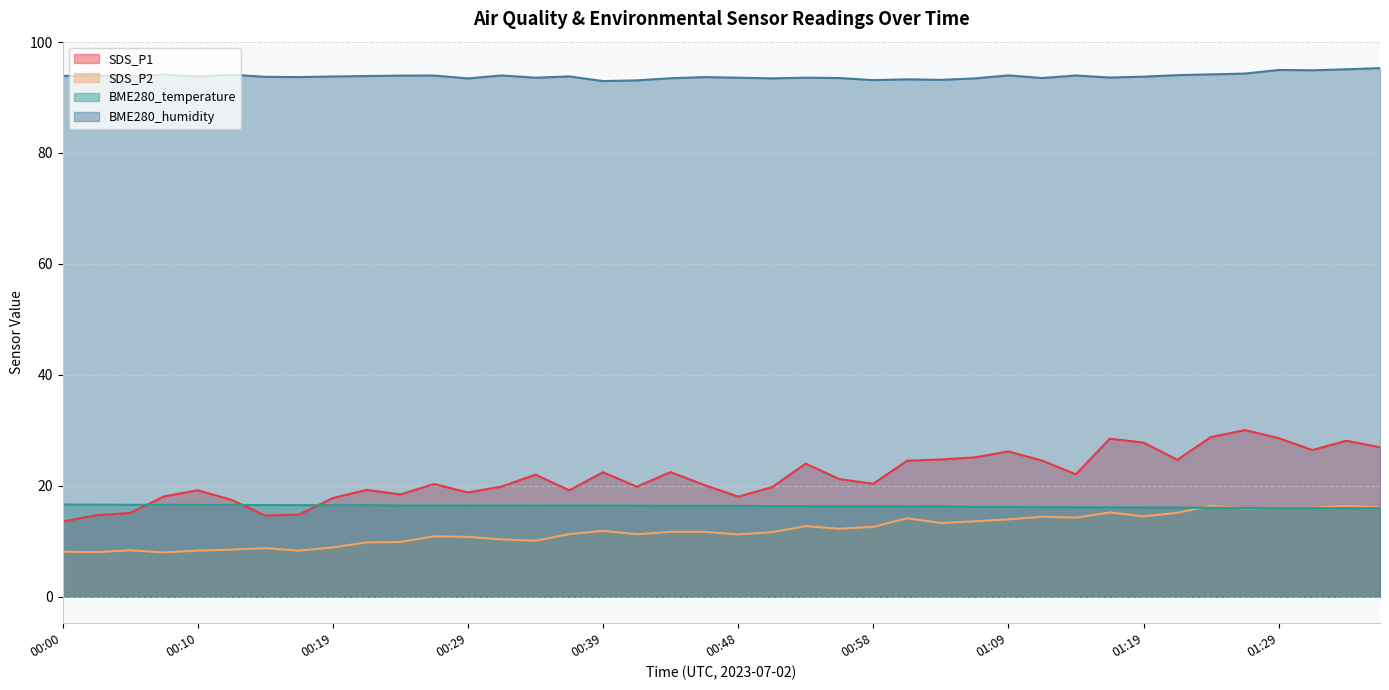

What position from the right is 00:02?

39